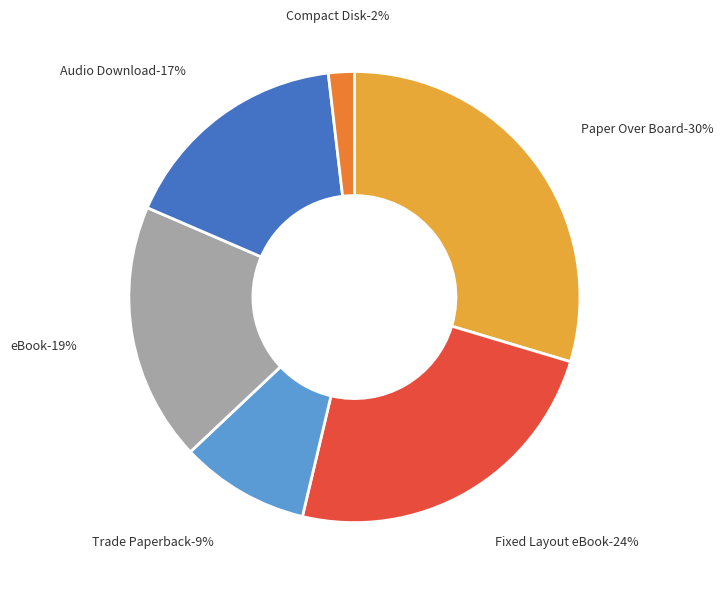

To the nearest percent, what percentage of the pie is Paper Over Board?

30%